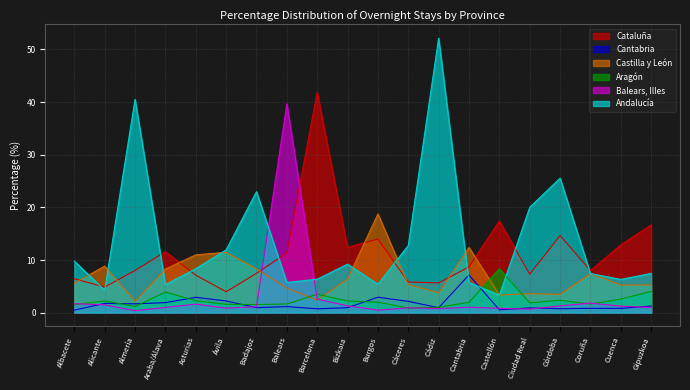

What position from the right is Ávila?

15